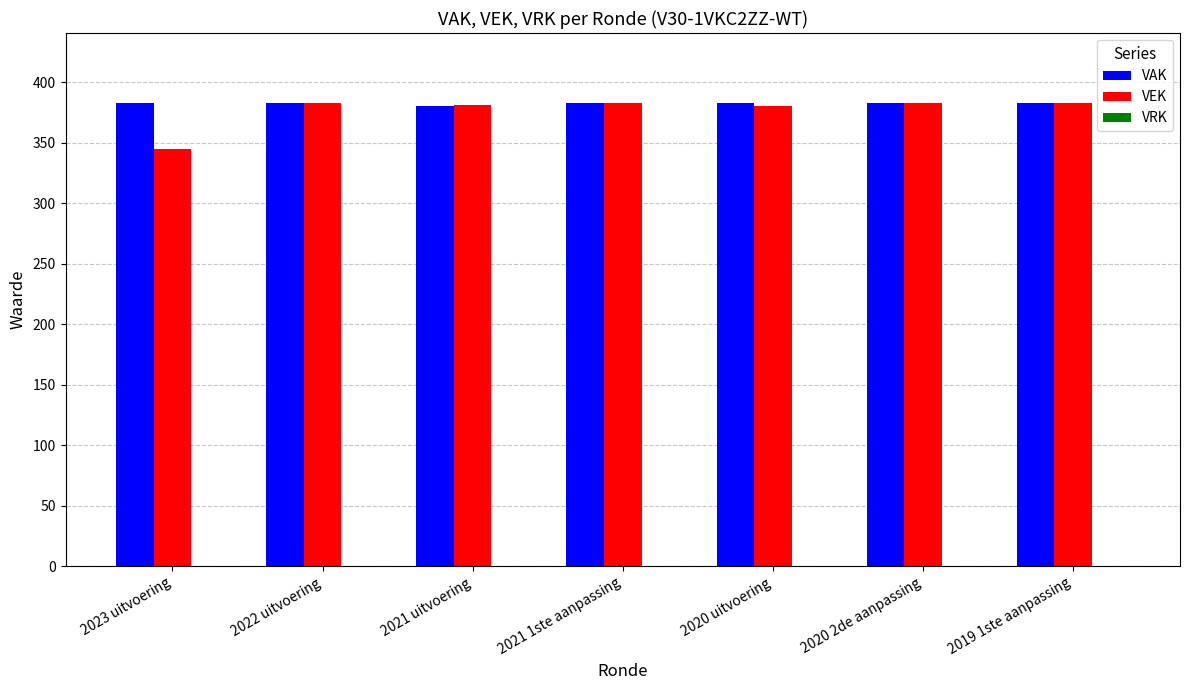

What is the total value across all series at 2020 uitvoering?

763